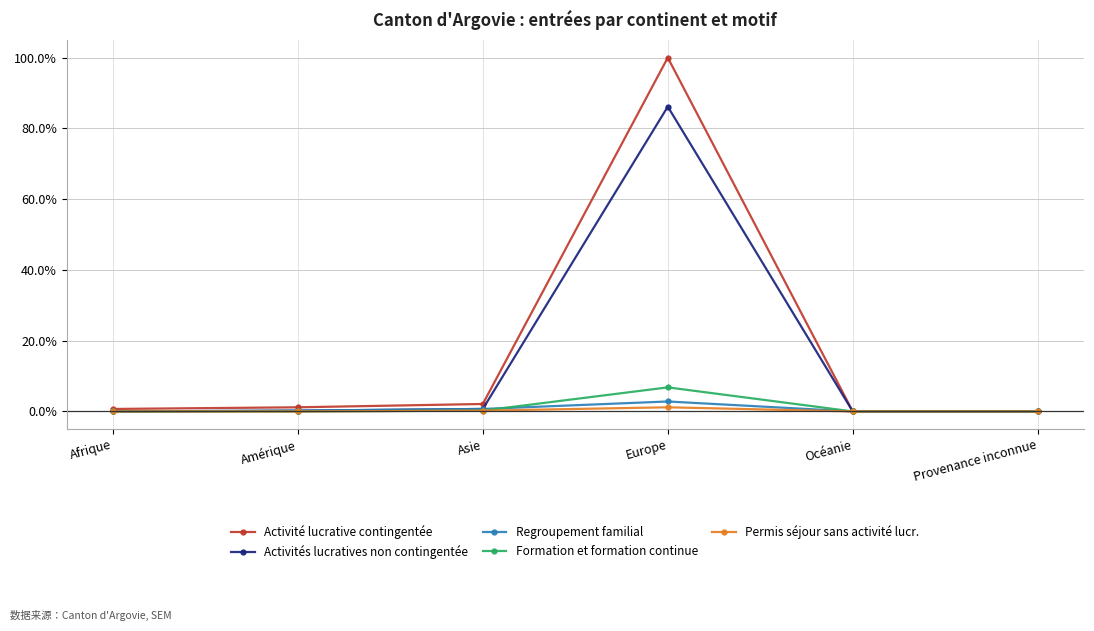

True or false: Activité lucrative contingentée has more than 0 points higher than both neighbors.

True